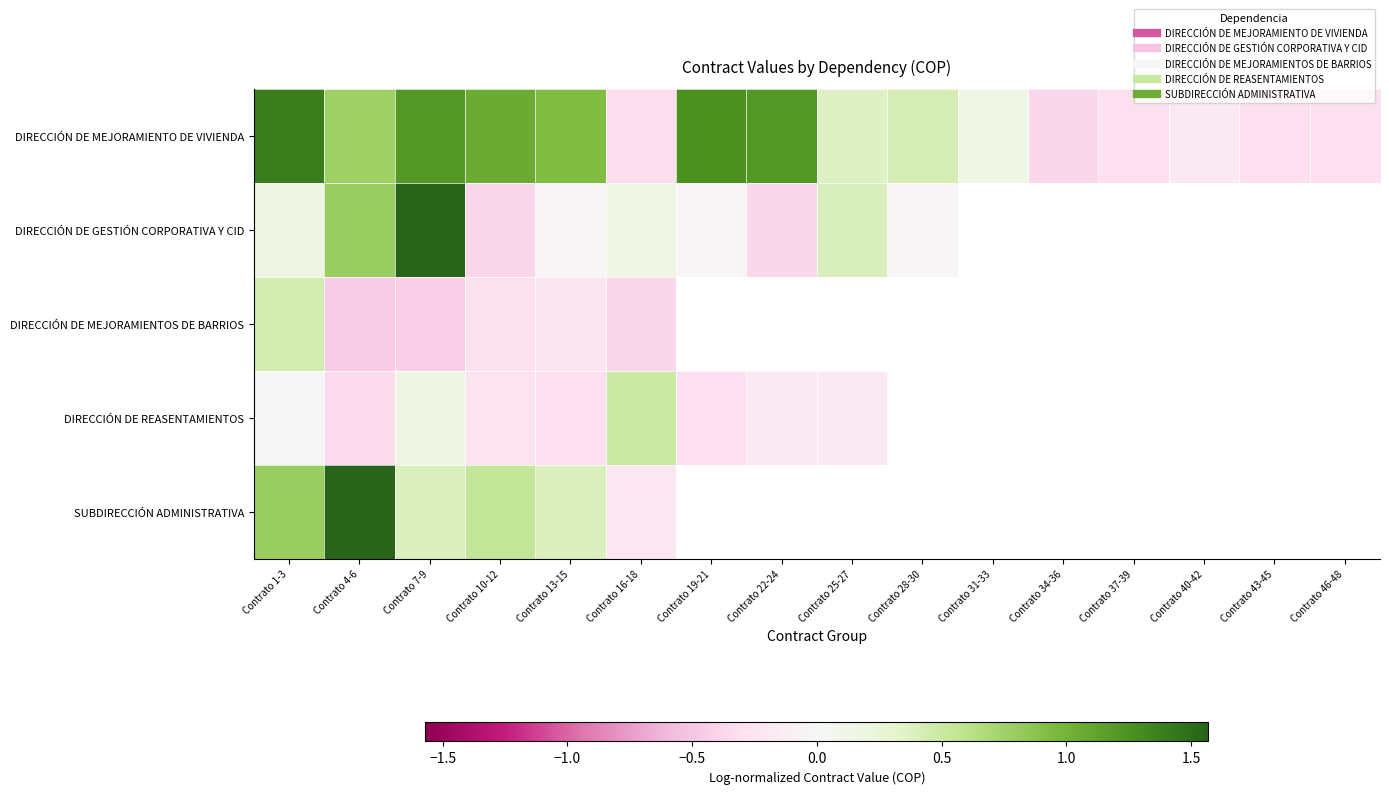

Is it true that DIRECCIÓN DE MEJORAMIENTO DE VIVIENDA equals -0.1 at Contrato 40-42?

False